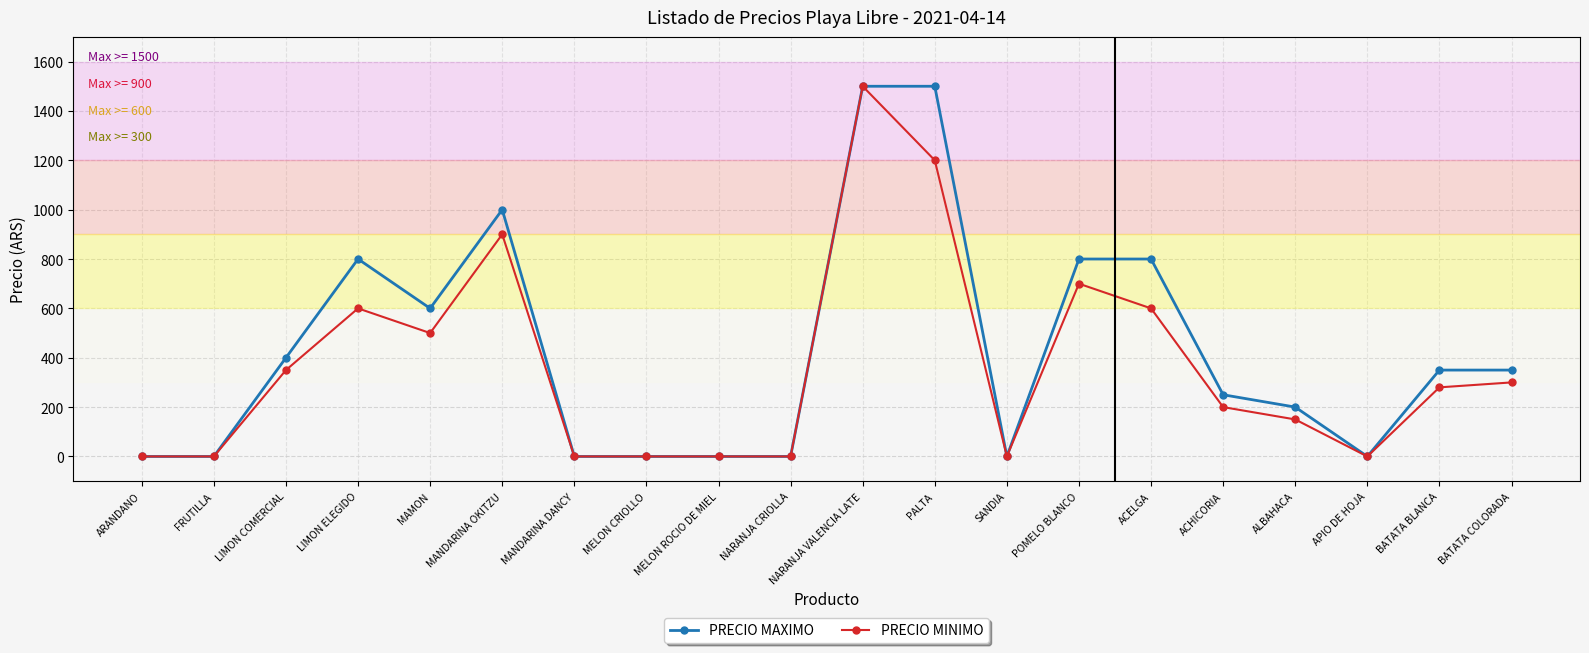

The PRECIO MAXIMO series shows 0 at APIO DE HOJA. True or false?

True